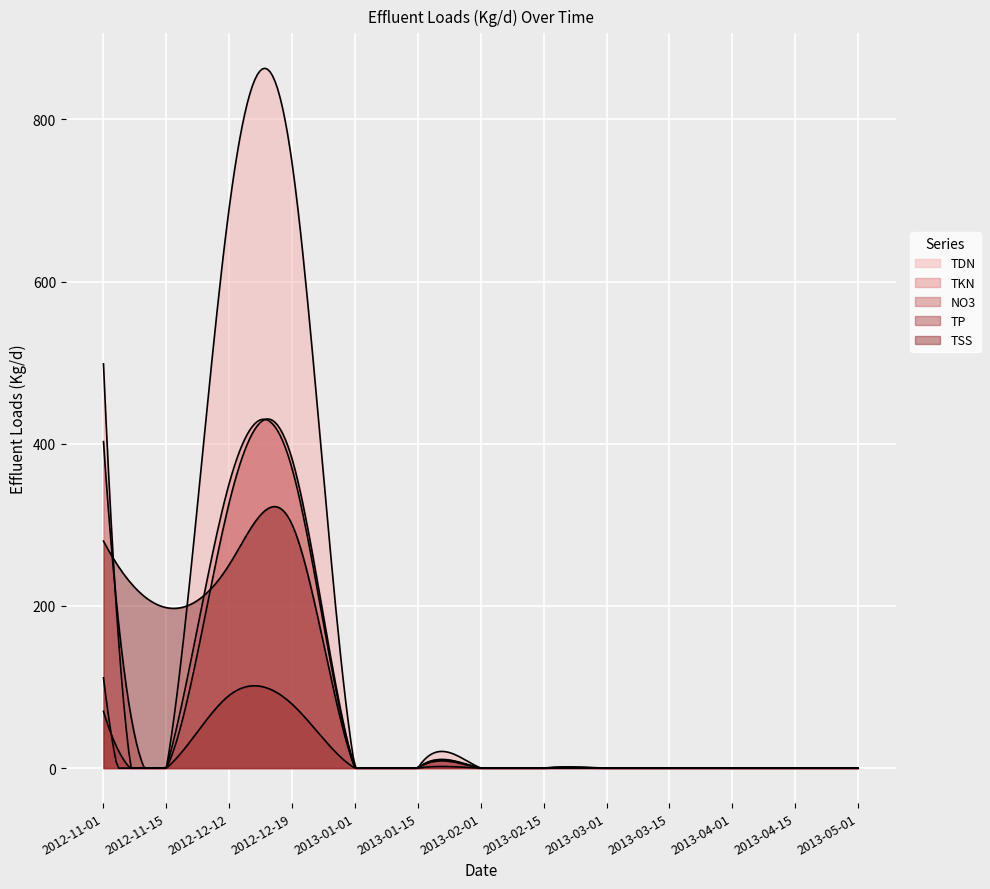

At which category does the chart reach its minimum across all series?

2012-11-15